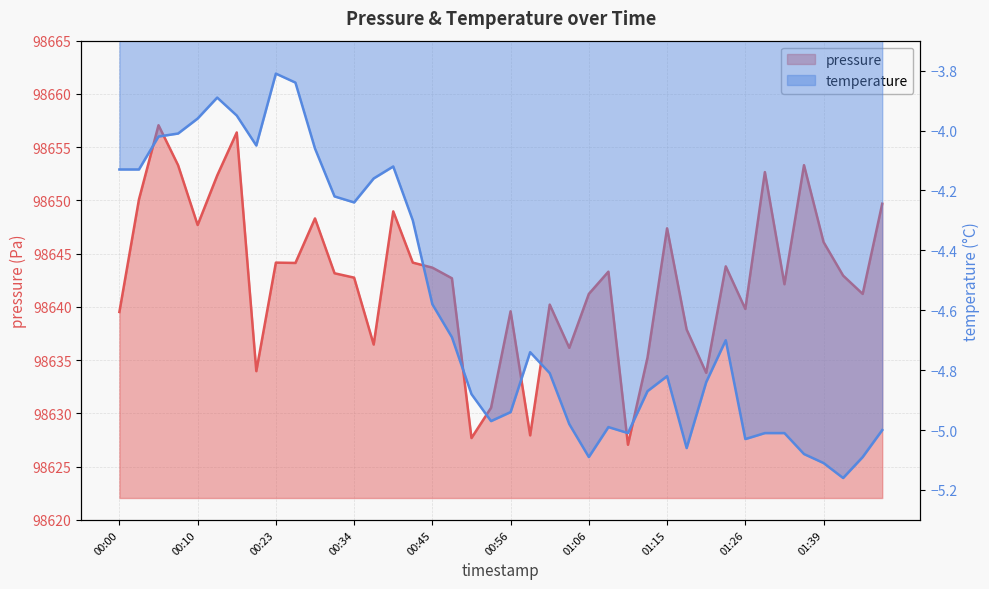

Between 01:11 and 00:29, which is larger?

00:29